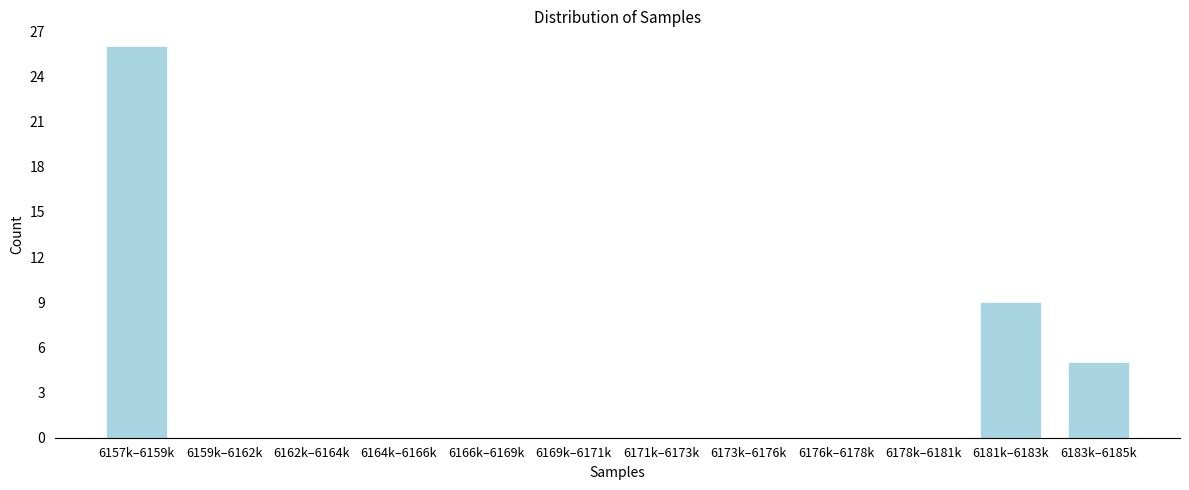

Reading right to left, transcribe all the data shown in this chart.

6183k–6185k=5	6181k–6183k=9	6178k–6181k=0	6176k–6178k=0	6173k–6176k=0	6171k–6173k=0	6169k–6171k=0	6166k–6169k=0	6164k–6166k=0	6162k–6164k=0	6159k–6162k=0	6157k–6159k=26